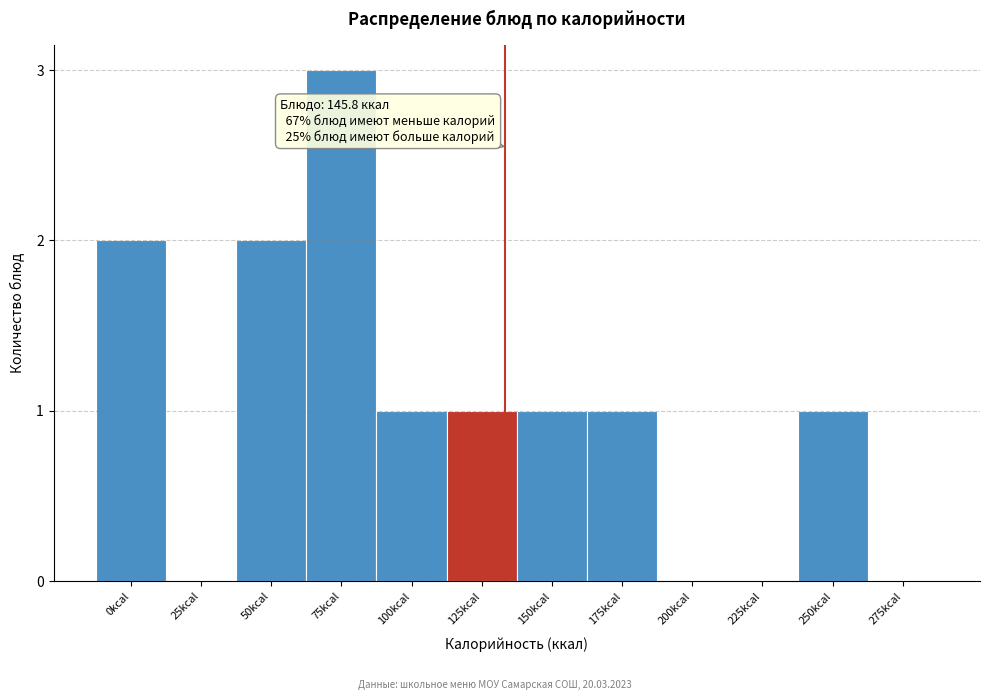

Reading left to right, extract all data points from this chart.

0kcal=2	25kcal=0	50kcal=2	75kcal=3	100kcal=1	125kcal=1	150kcal=1	175kcal=1	200kcal=0	225kcal=0	250kcal=1	275kcal=0